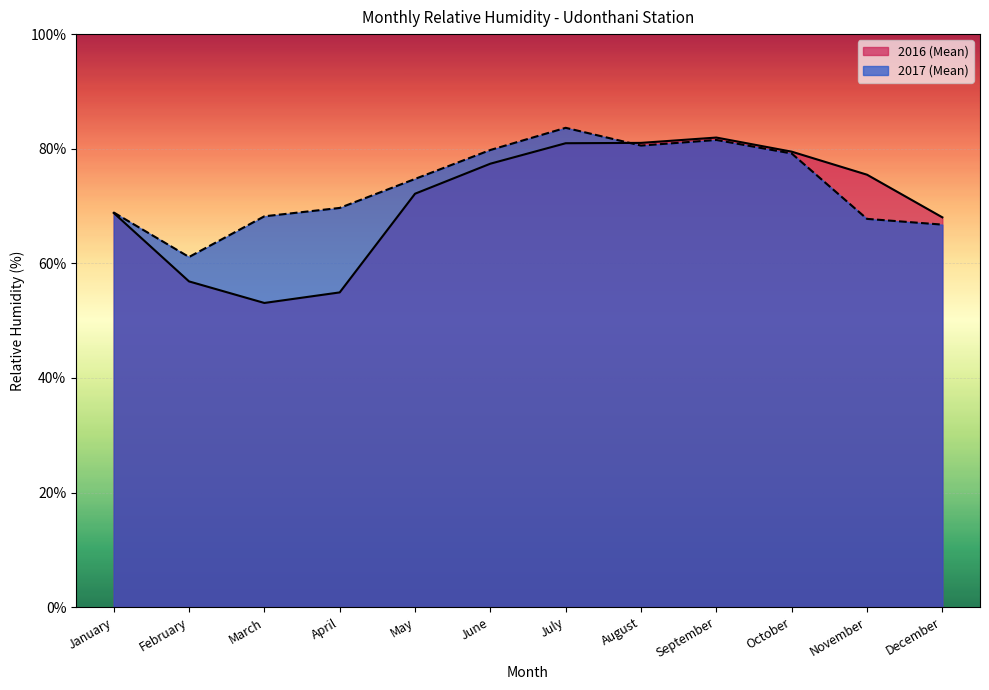

Rank the series by their maximum value, from lowest to highest.

2016 (Mean), 2017 (Mean)